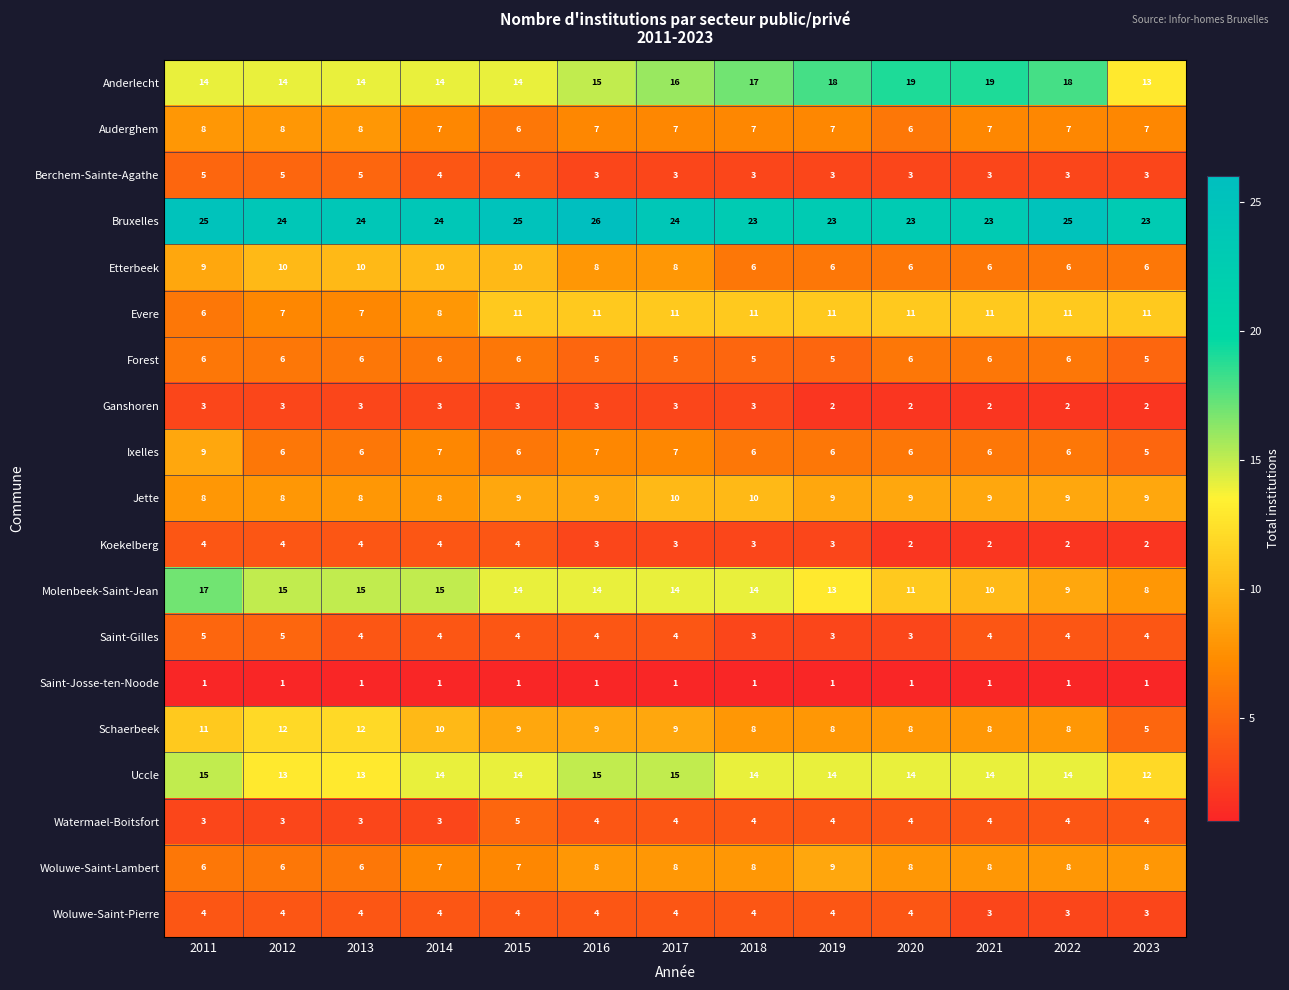

What is the difference between the highest and lowest values at 2014?

23